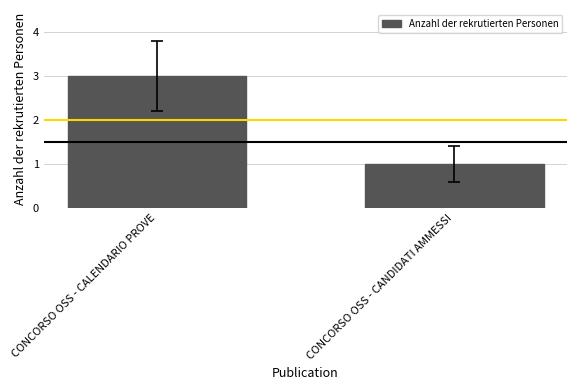

What is the difference between the values at CONCORSO OSS - CANDIDATI AMMESSI and CONCORSO OSS - CALENDARIO PROVE?

2